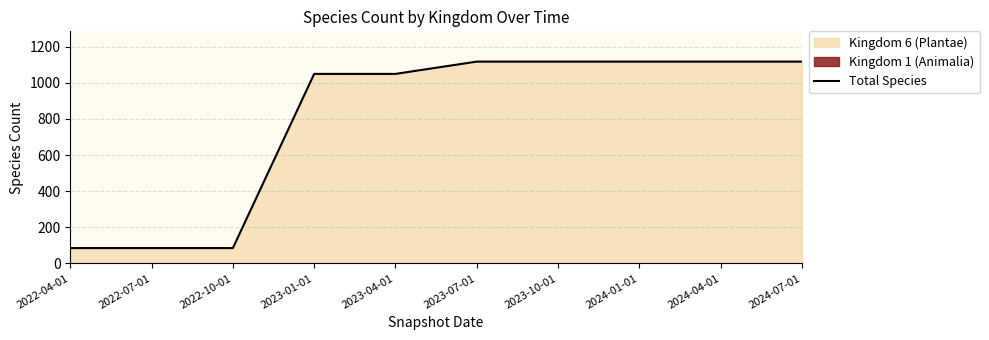

What is the label of the 6th point from the right?

2023-04-01